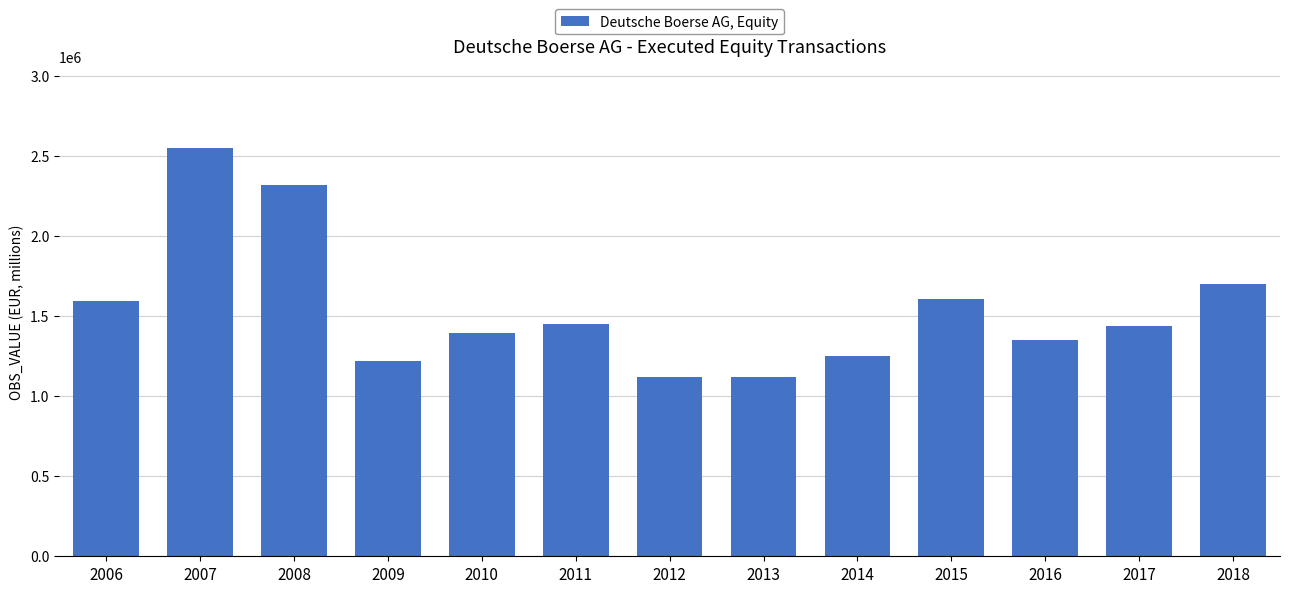

The chart shows a value of 2107808.6 at 2009. True or false?

False